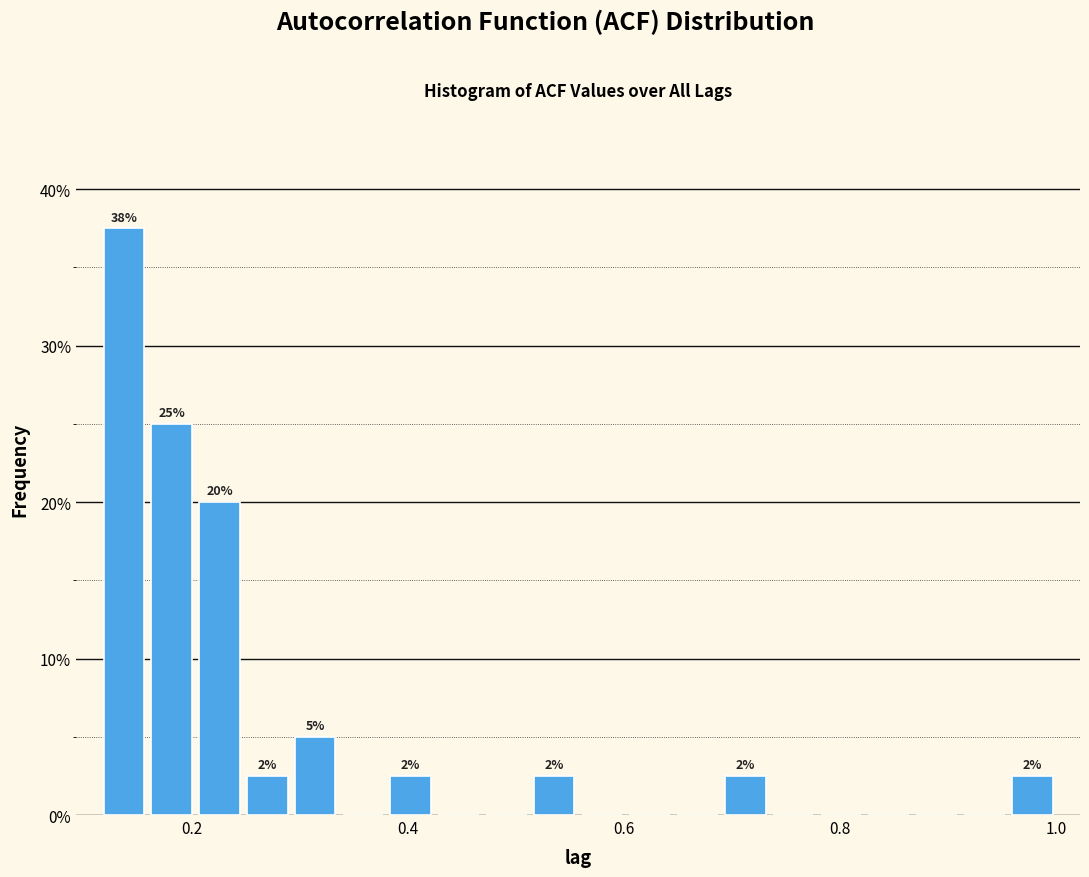

Read against the x-axis, roughly where is the centre of the tallest bar?

0.14